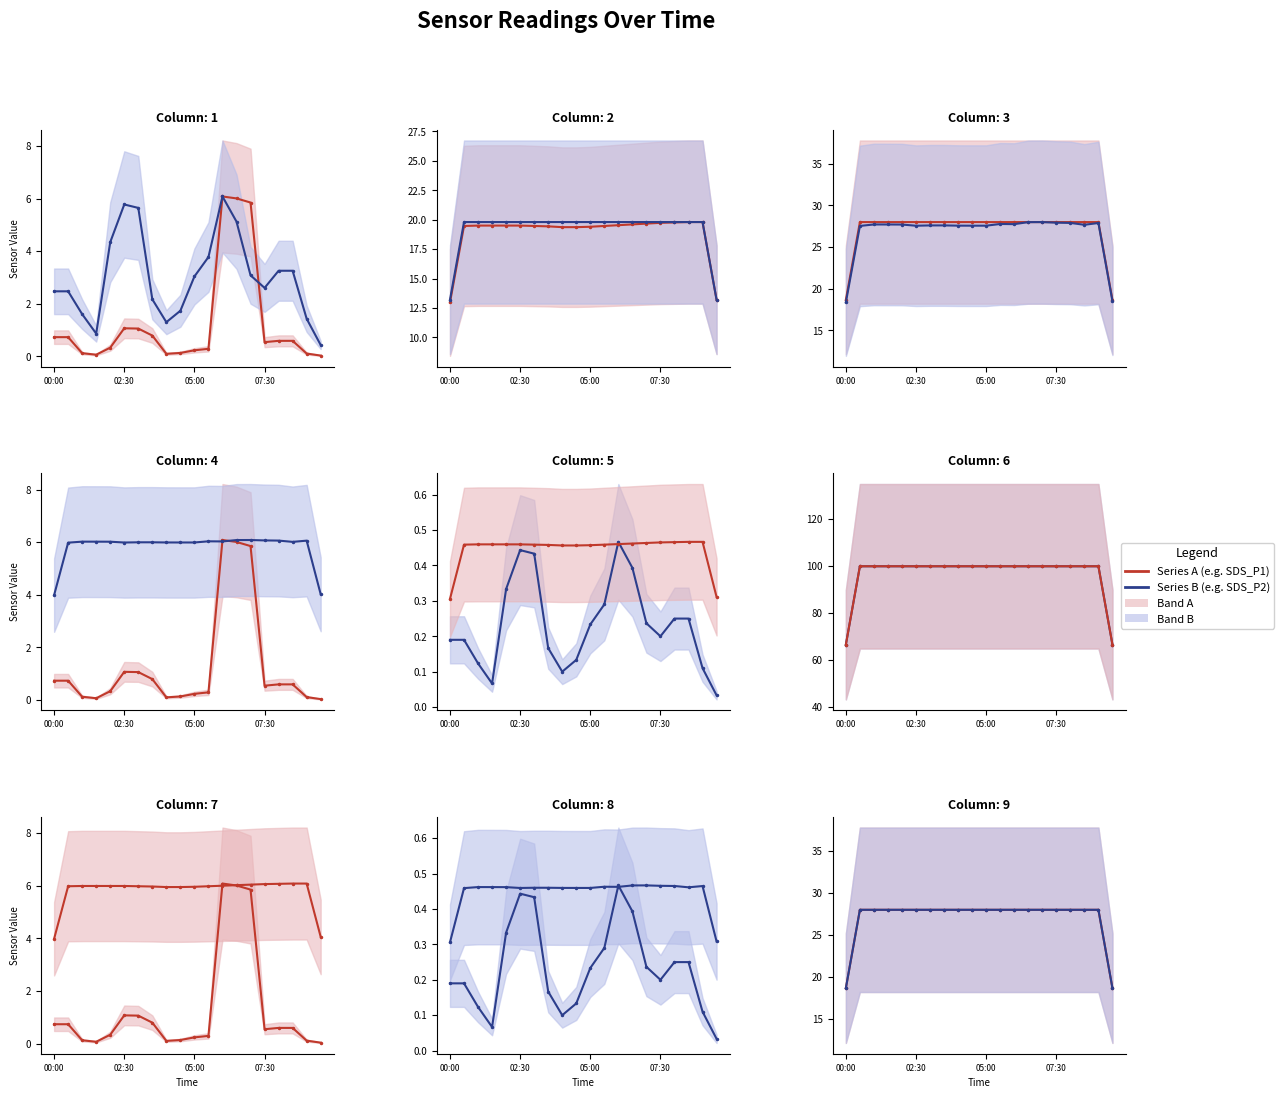

What is the sum of all SDS_P2 values?

4.6